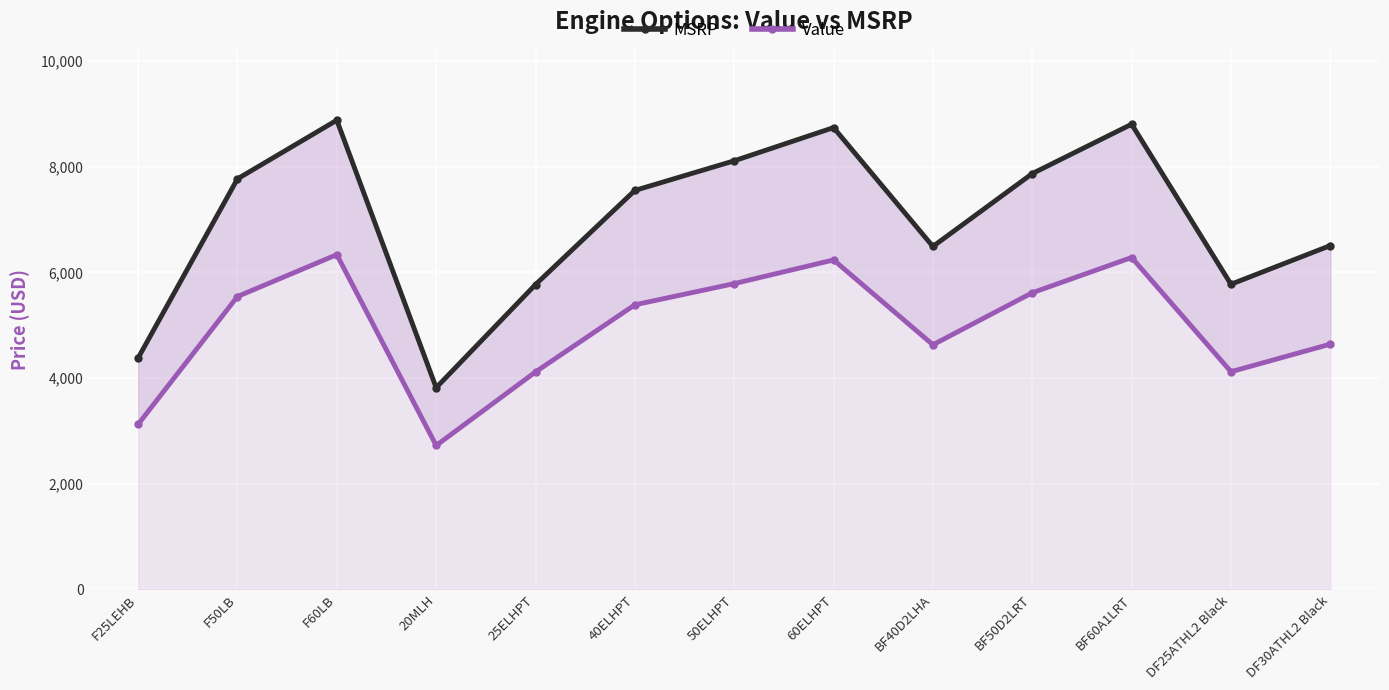

What is the average value of the Value series?

4963